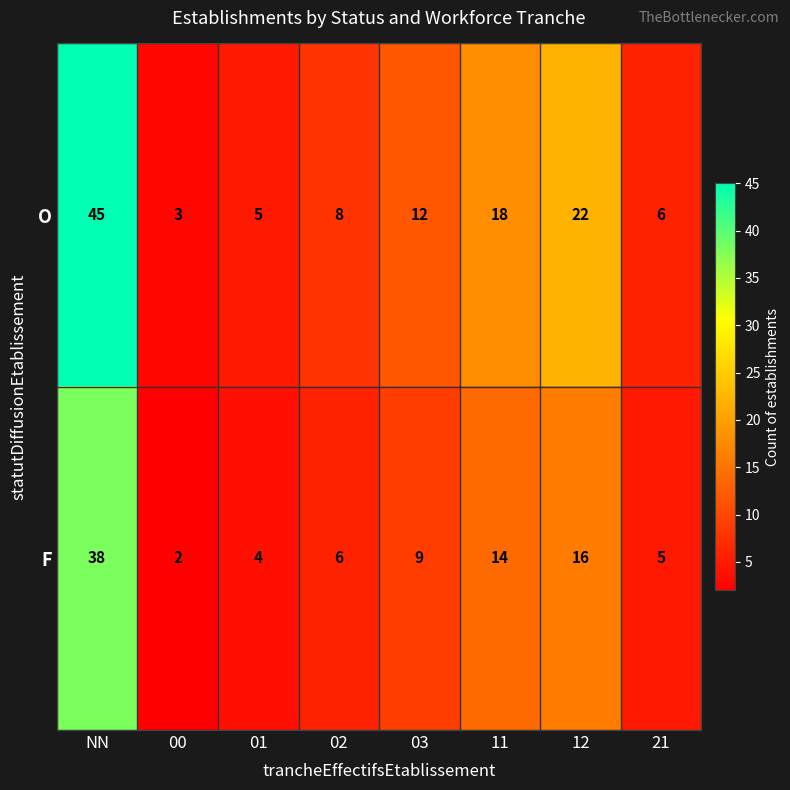

Which category has the highest value in the O series?

NN